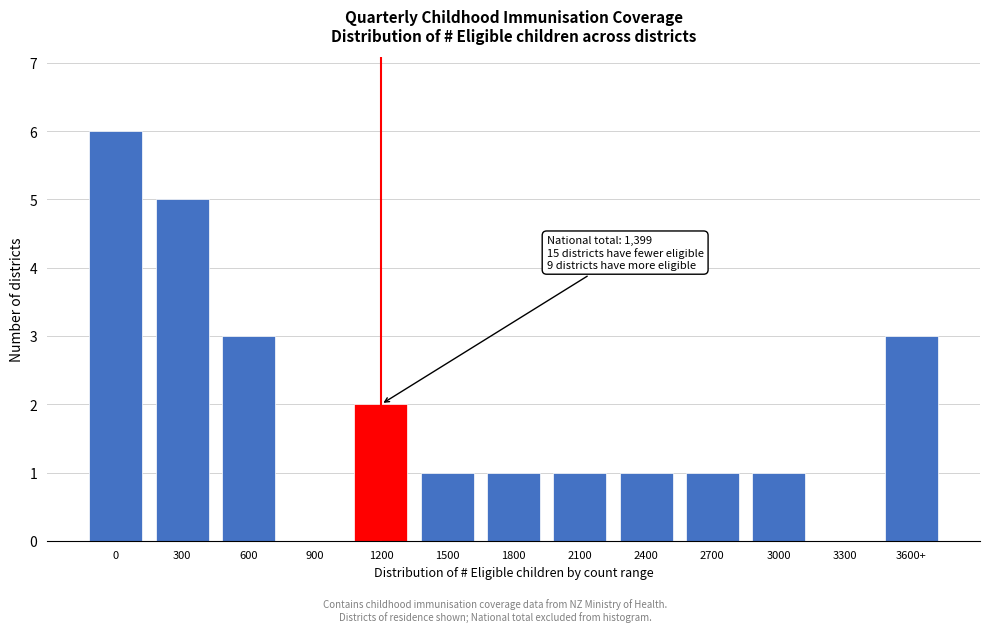

Reading left to right, transcribe all the data shown in this chart.

0=6	300=5	600=3	900=0	1200=2	1500=1	1800=1	2100=1	2400=1	2700=1	3000=1	3300=0	3600+=3